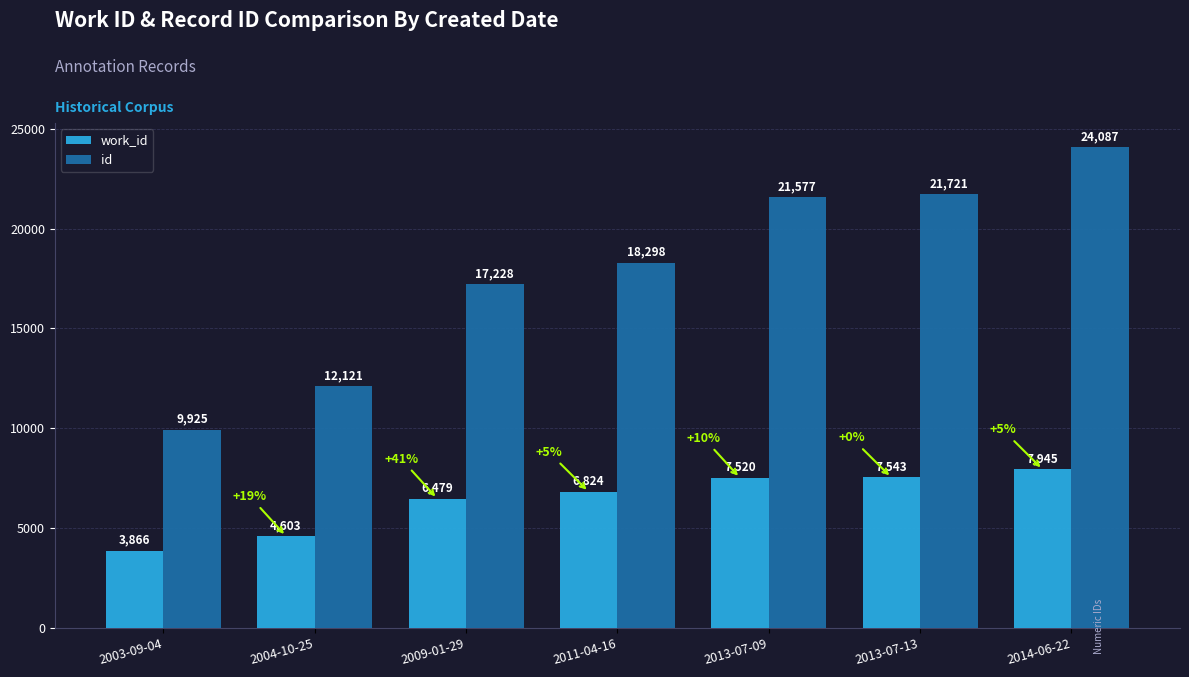

Which series has the largest range (max minus min)?

id